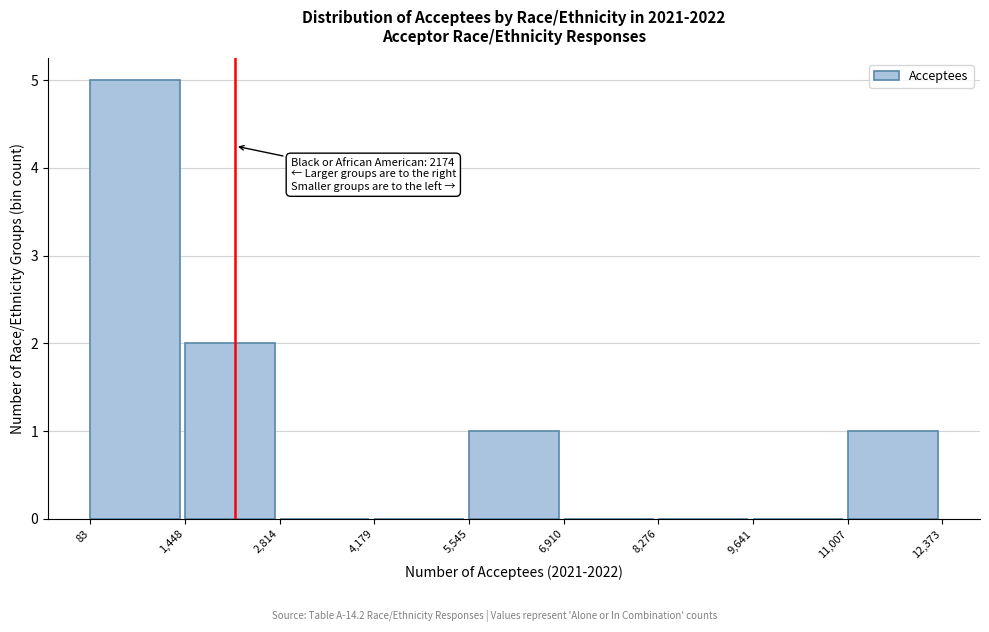

Which range on the x-axis has the tallest bar?

83 to 1,448